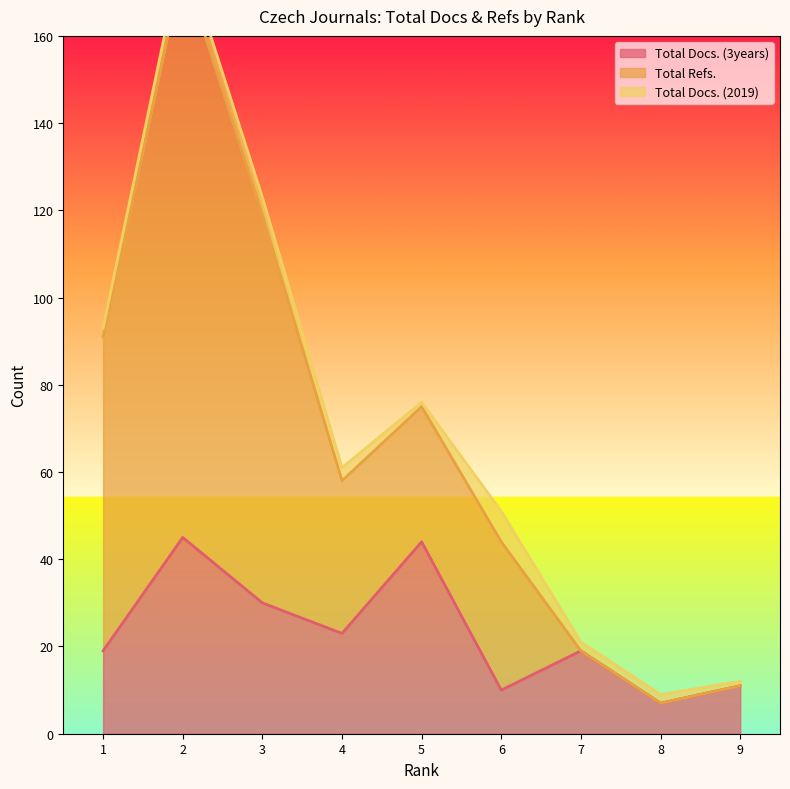

How many interior local peaks does the Total Docs. (3years) series have?

3